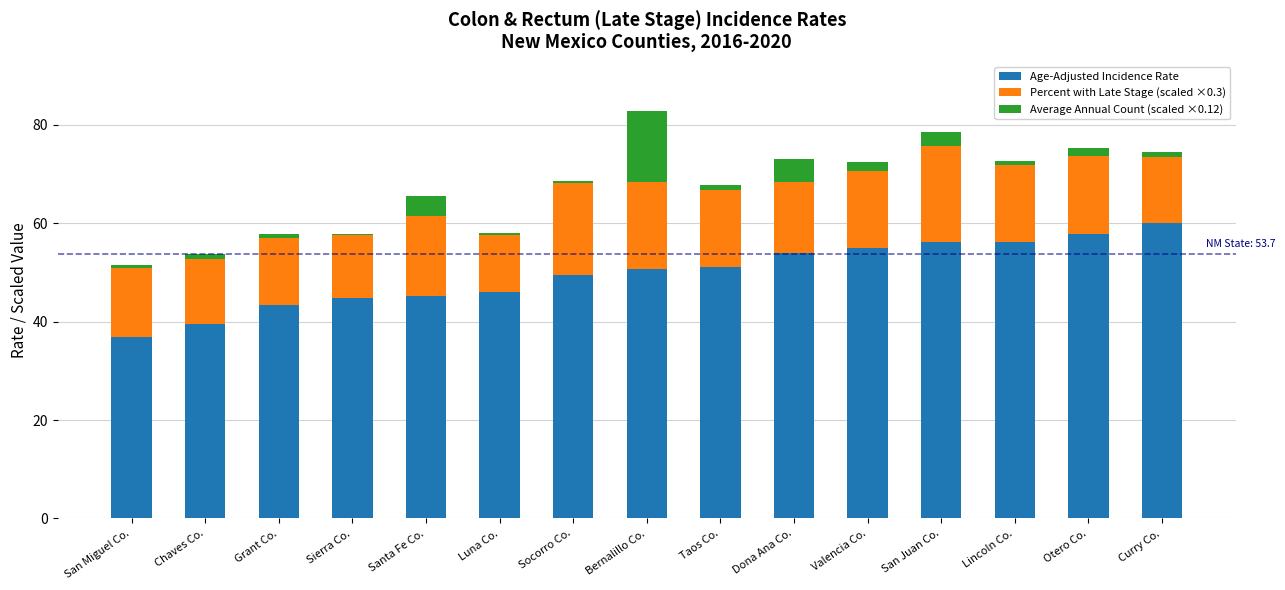

What is the sum of all Age-Adjusted Incidence Rate values?

746.1